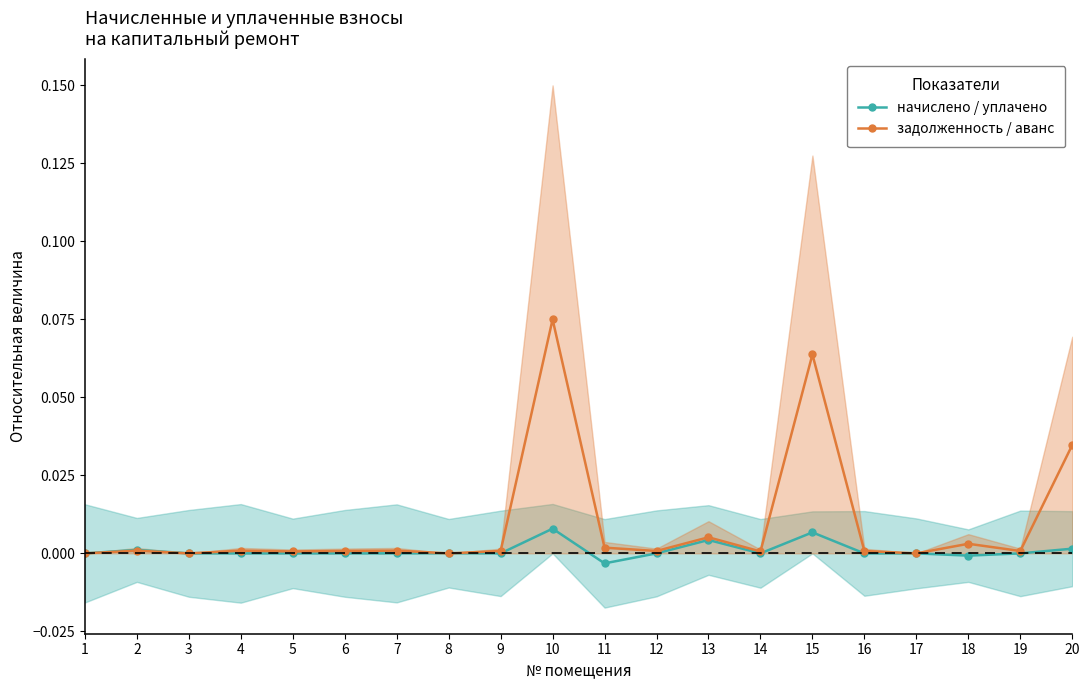

Is it true that начислено / уплачено equals -0.0 at 3?

False